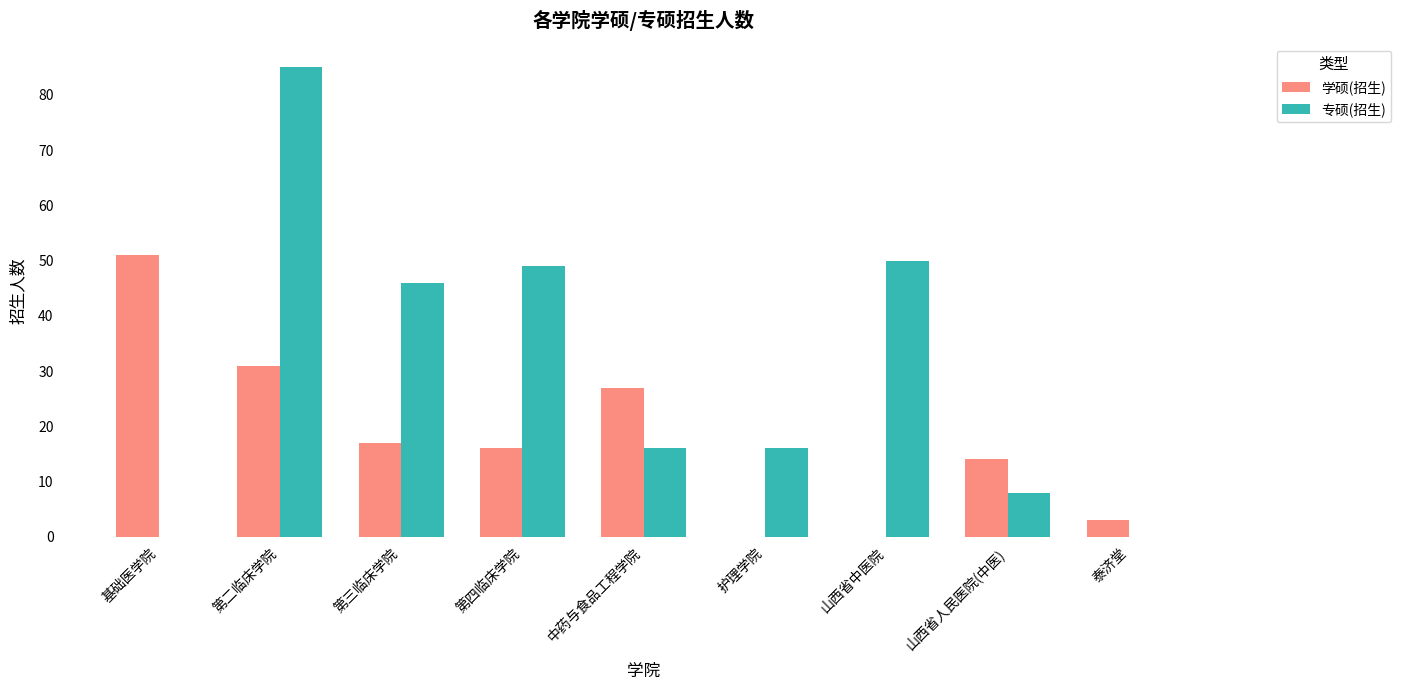

What is the difference between the 专硕(招生) values at 基础医学院 and 第四临床学院?

49